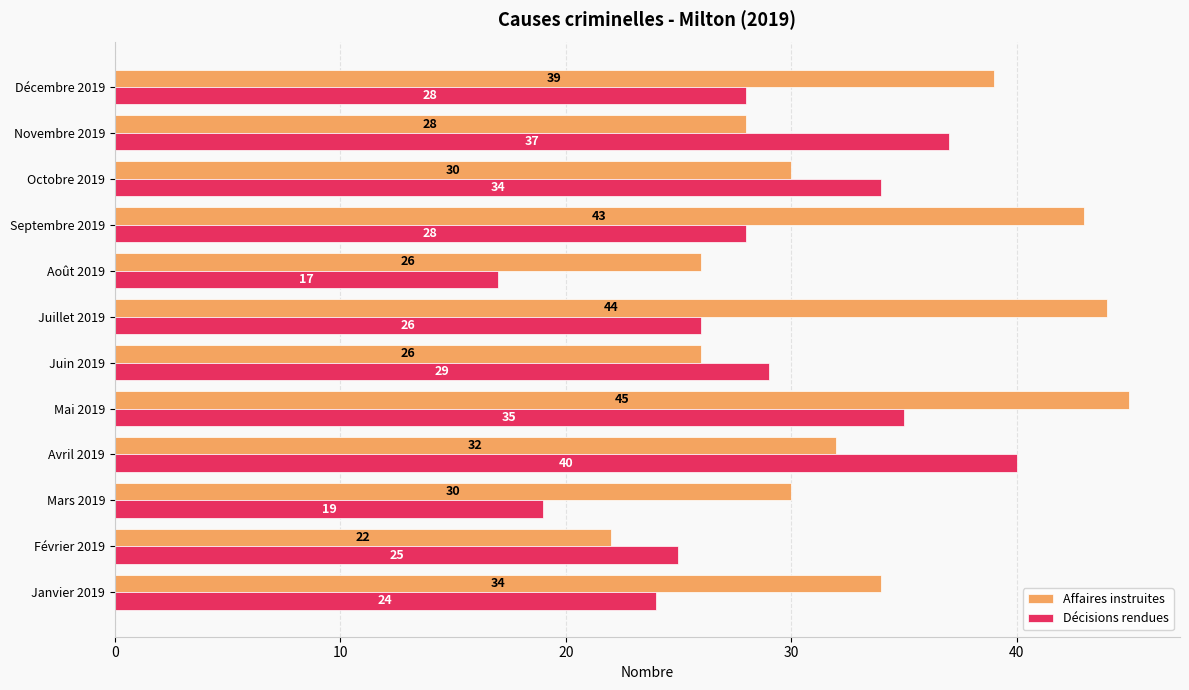

How many categories are shown in the chart?

12